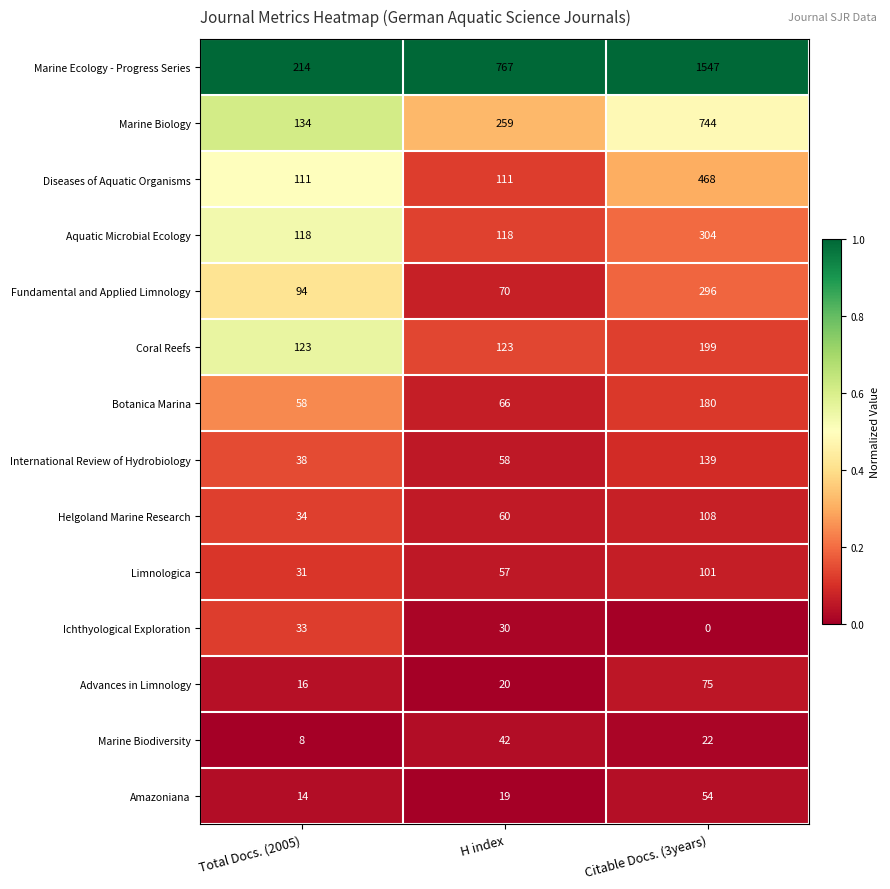

Which label corresponds to the smallest value in the chart?

Citable Docs. (3years)